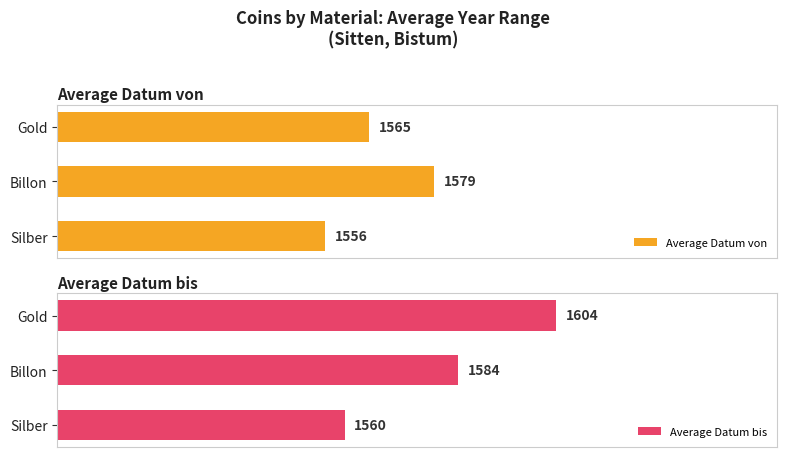

What is the maximum value shown in the chart?

1604.0